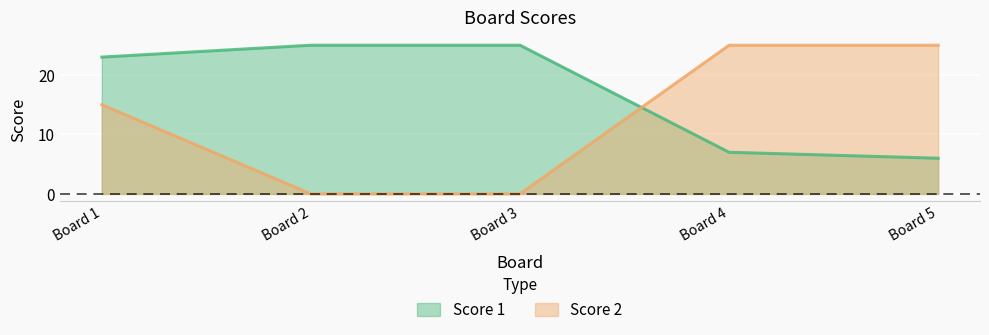

Count the number of data series in this chart.

2